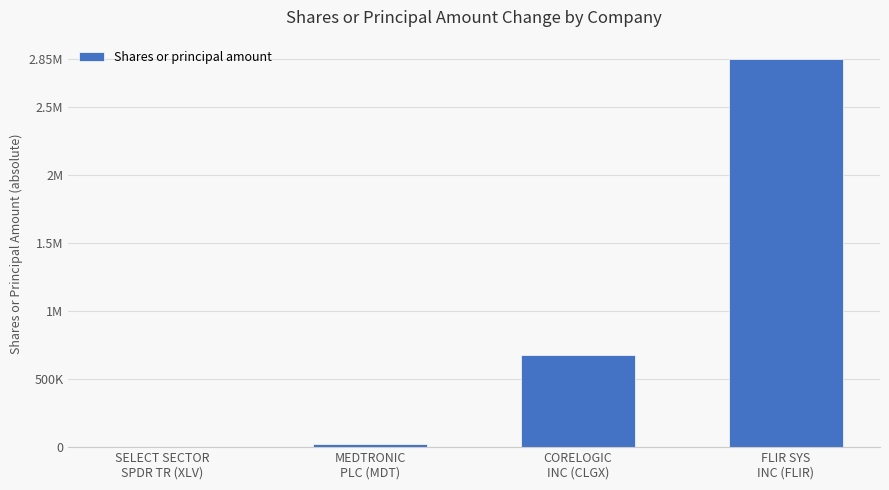

At which label is the value closest to 1427477?

CORELOGIC
INC (CLGX)